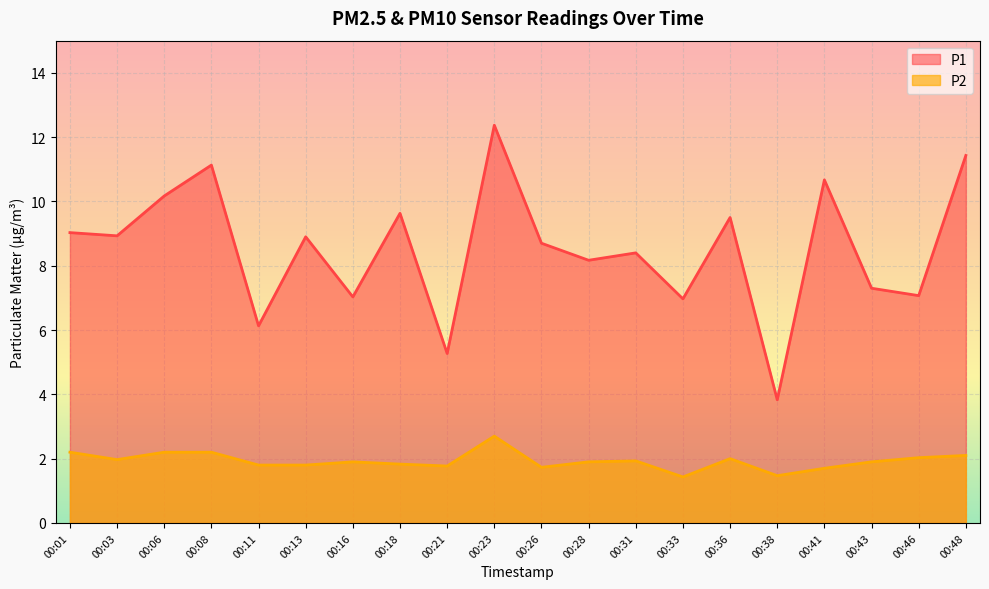

Between 00:06 and 00:21, which series saw the biggest shift?

P1